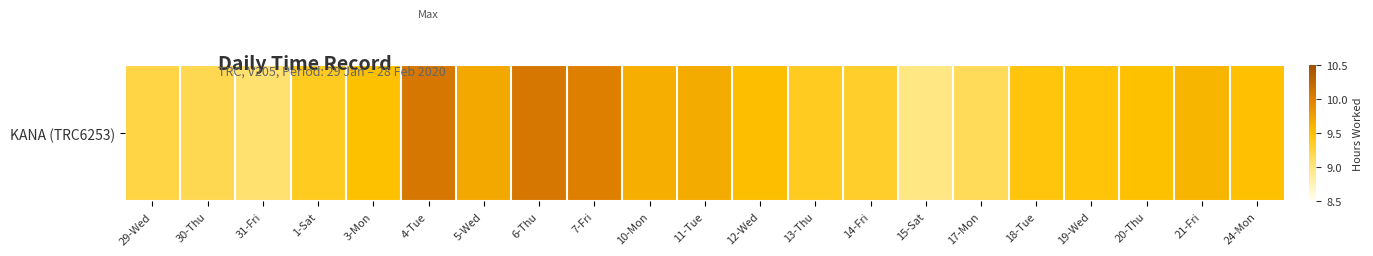

Approximately how many times larger is the value at 19-Wed compared to 1-Sat?

1.0